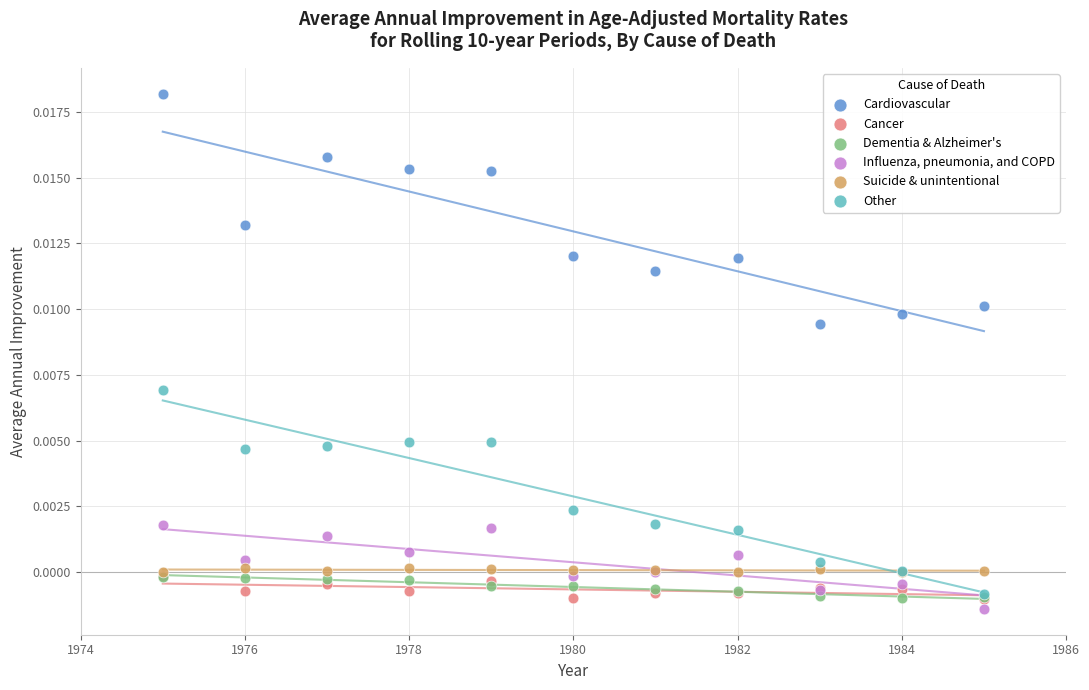

Which series has the widest spread of Y values?

Cardiovascular